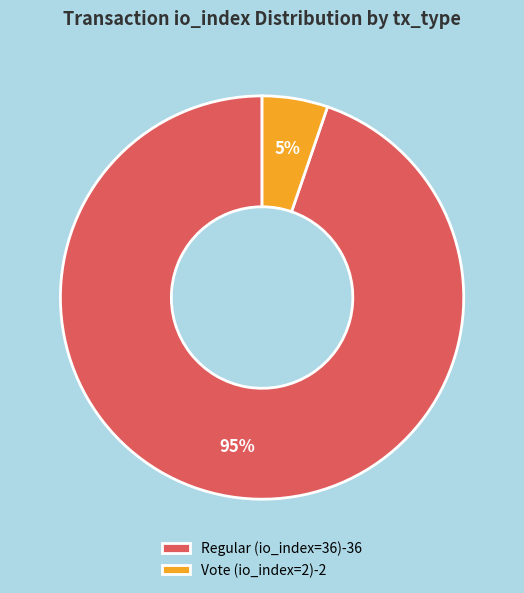

Rank the categories by value from lowest to highest.

Vote (io_index=2), Regular (io_index=36)